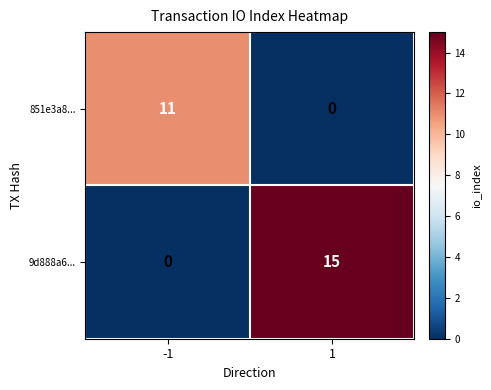

What is the average value of the 9d888a6... series?

8